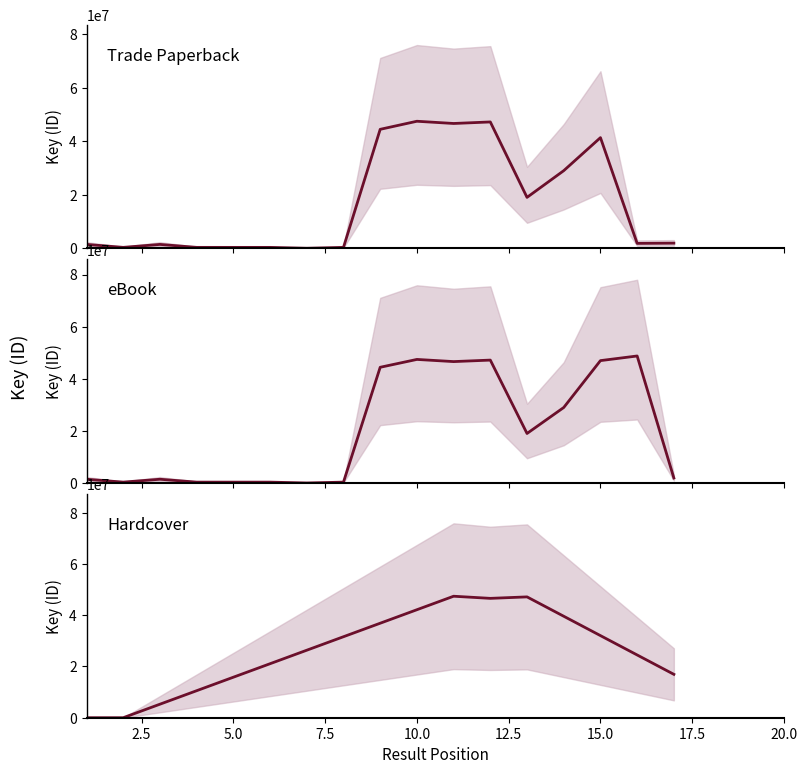

How many distinct data groups are displayed?

3